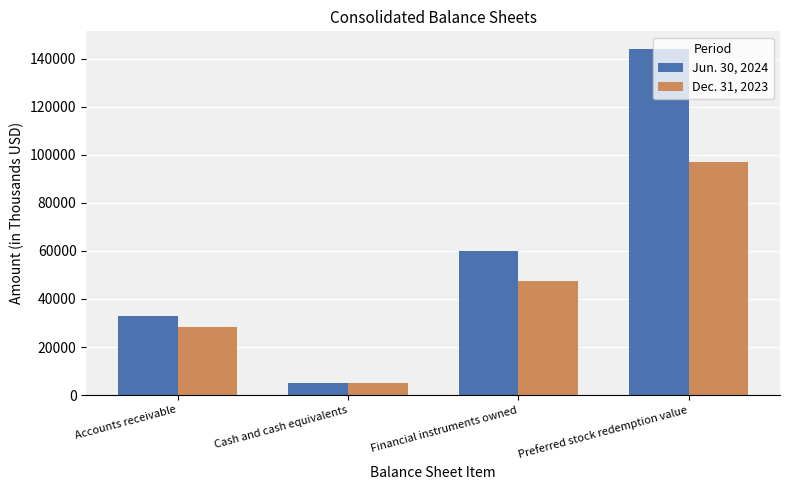

At which label is Dec. 31, 2023 closest to 50938?

Financial instruments owned